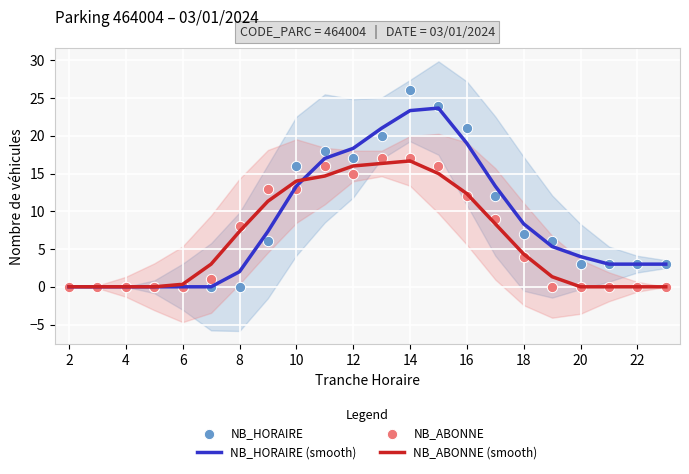

What are all the series names shown in the legend?

NB_HORAIRE (smooth), NB_ABONNE (smooth), NB_HORAIRE, NB_ABONNE